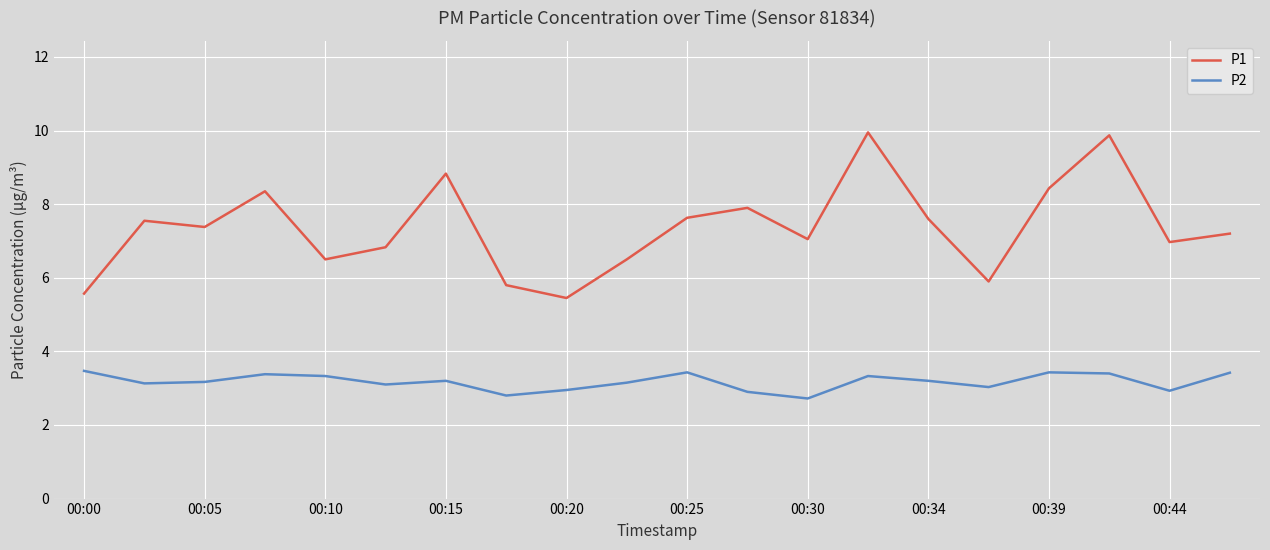

What is the sum of all P1 values?

147.3